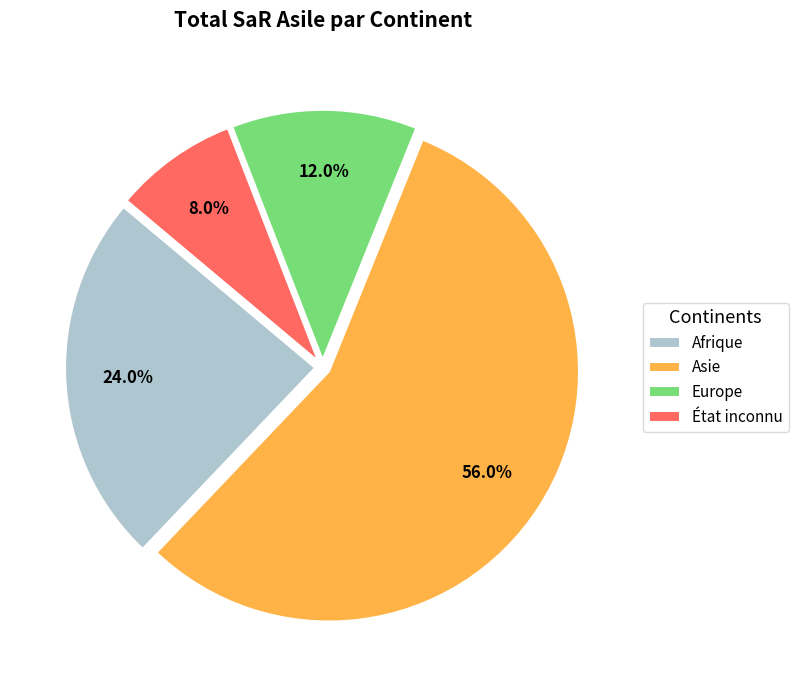

Which has a higher value, Europe or Afrique?

Afrique